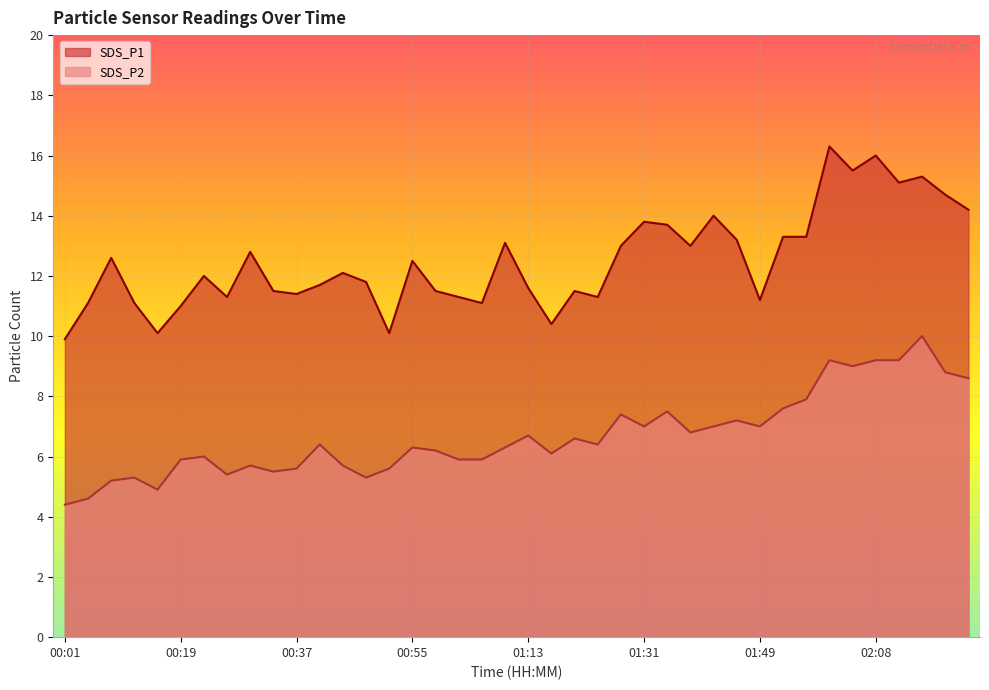

The SDS_P2 series shows 6.7 at 01:13. True or false?

True